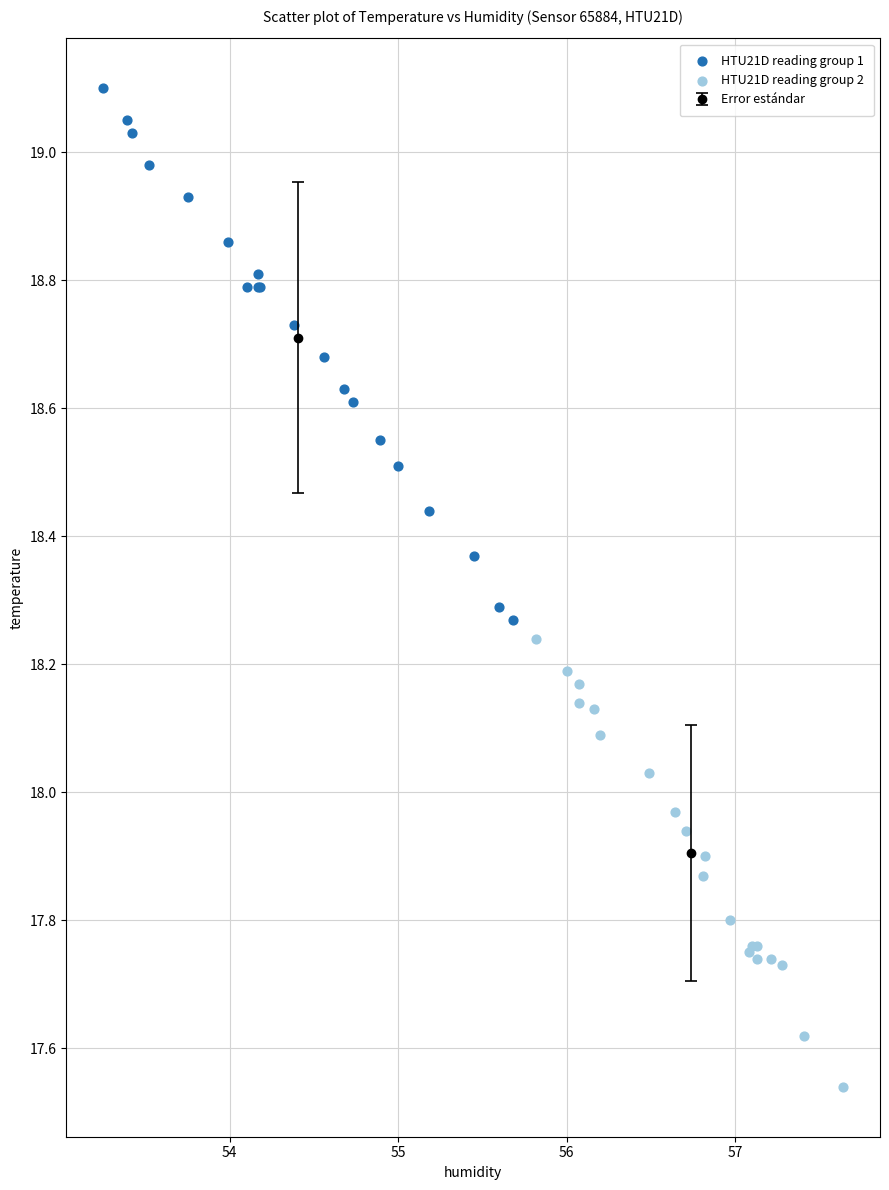

Which series has the widest spread of Y values?

HTU21D reading group 1